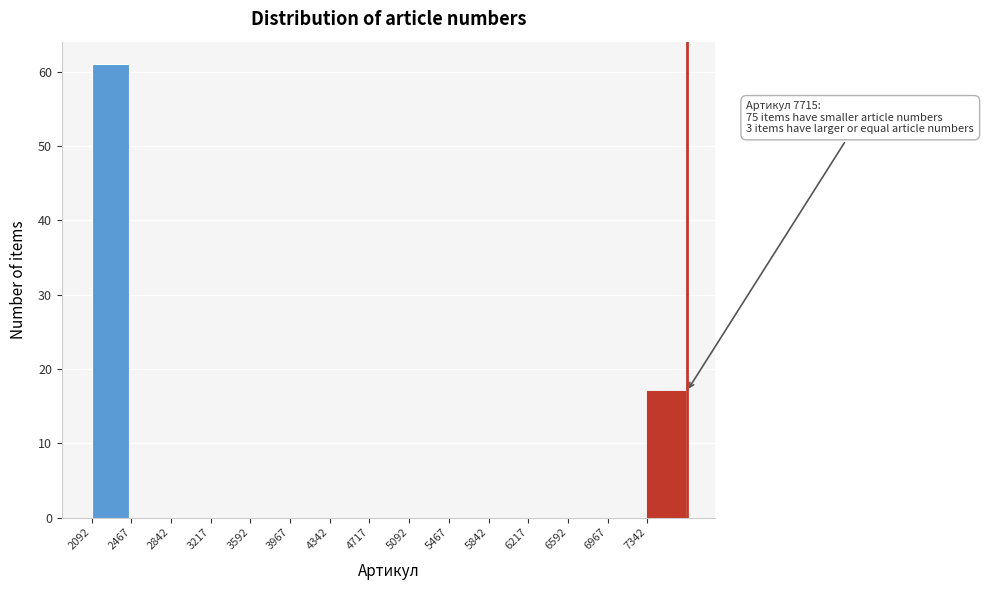

Which range on the x-axis has the tallest bar?

2100 to 2450